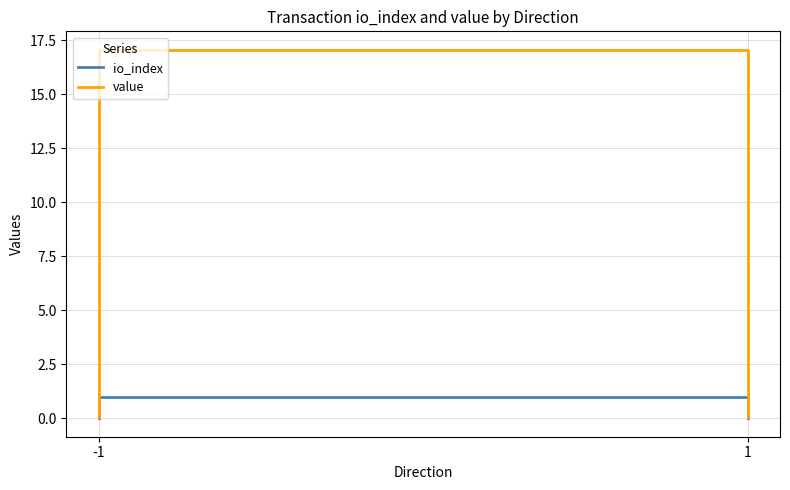

True or false: io_index and value cross at least once.

False